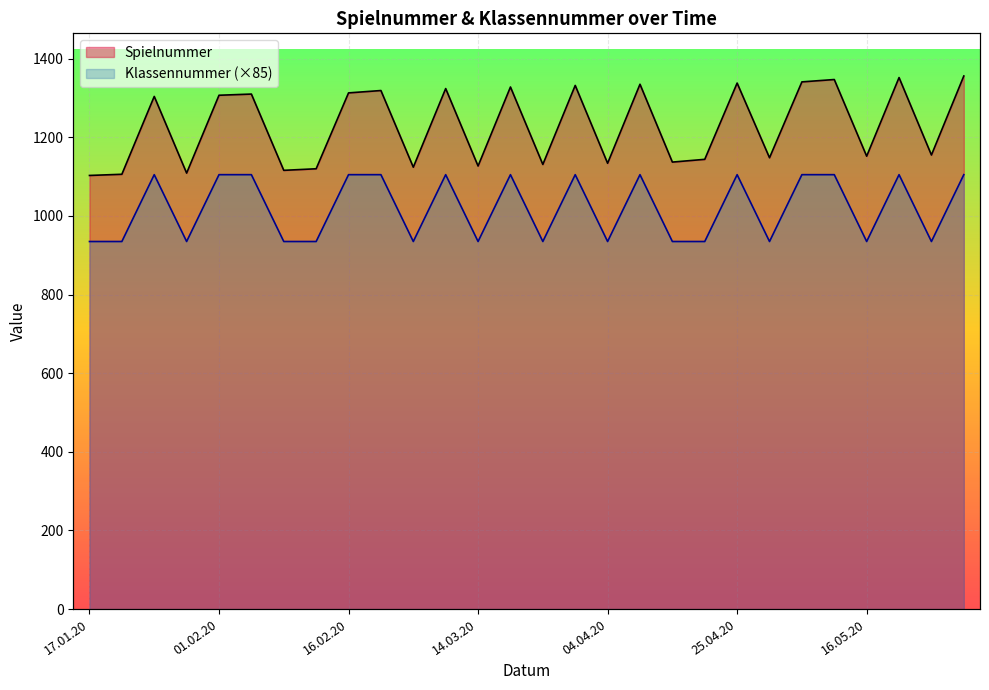

What are all the series names shown in the legend?

Spielnummer, Klassennummer